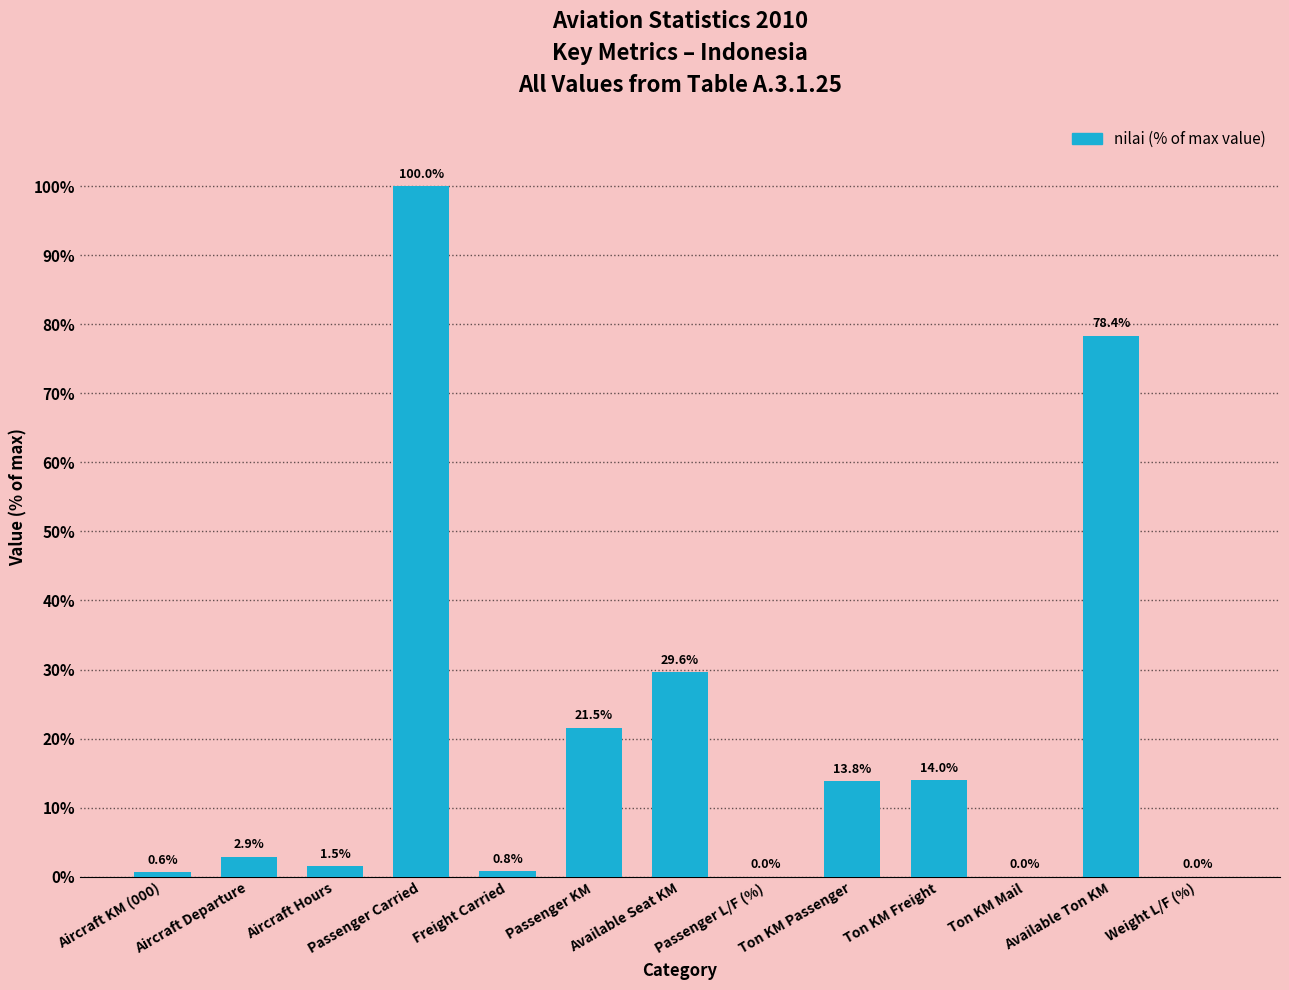

Is it true that the value at Weight L/F (%) is 0.0?

True